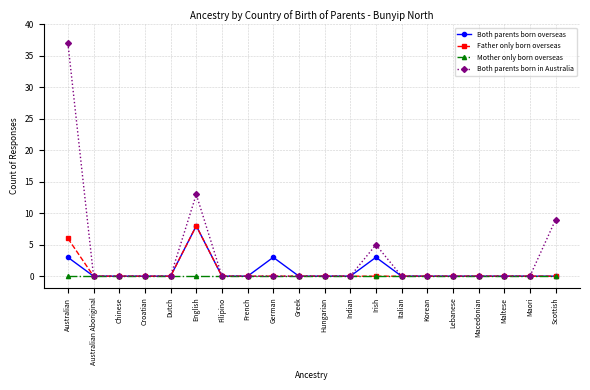

Reading right to left, transcribe all the data shown in this chart.

Both parents born overseas: Scottish=0	Maori=0	Maltese=0	Macedonian=0	Lebanese=0	Korean=0	Italian=0	Irish=3	Indian=0	Hungarian=0	Greek=0	German=3	French=0	Filipino=0	English=8	Dutch=0	Croatian=0	Chinese=0	Australian Aboriginal=0	Australian=3
Father only born overseas: Scottish=0	Maori=0	Maltese=0	Macedonian=0	Lebanese=0	Korean=0	Italian=0	Irish=0	Indian=0	Hungarian=0	Greek=0	German=0	French=0	Filipino=0	English=8	Dutch=0	Croatian=0	Chinese=0	Australian Aboriginal=0	Australian=6
Mother only born overseas: Scottish=0	Maori=0	Maltese=0	Macedonian=0	Lebanese=0	Korean=0	Italian=0	Irish=0	Indian=0	Hungarian=0	Greek=0	German=0	French=0	Filipino=0	English=0	Dutch=0	Croatian=0	Chinese=0	Australian Aboriginal=0	Australian=0
Both parents born in Australia: Scottish=9	Maori=0	Maltese=0	Macedonian=0	Lebanese=0	Korean=0	Italian=0	Irish=5	Indian=0	Hungarian=0	Greek=0	German=0	French=0	Filipino=0	English=13	Dutch=0	Croatian=0	Chinese=0	Australian Aboriginal=0	Australian=37